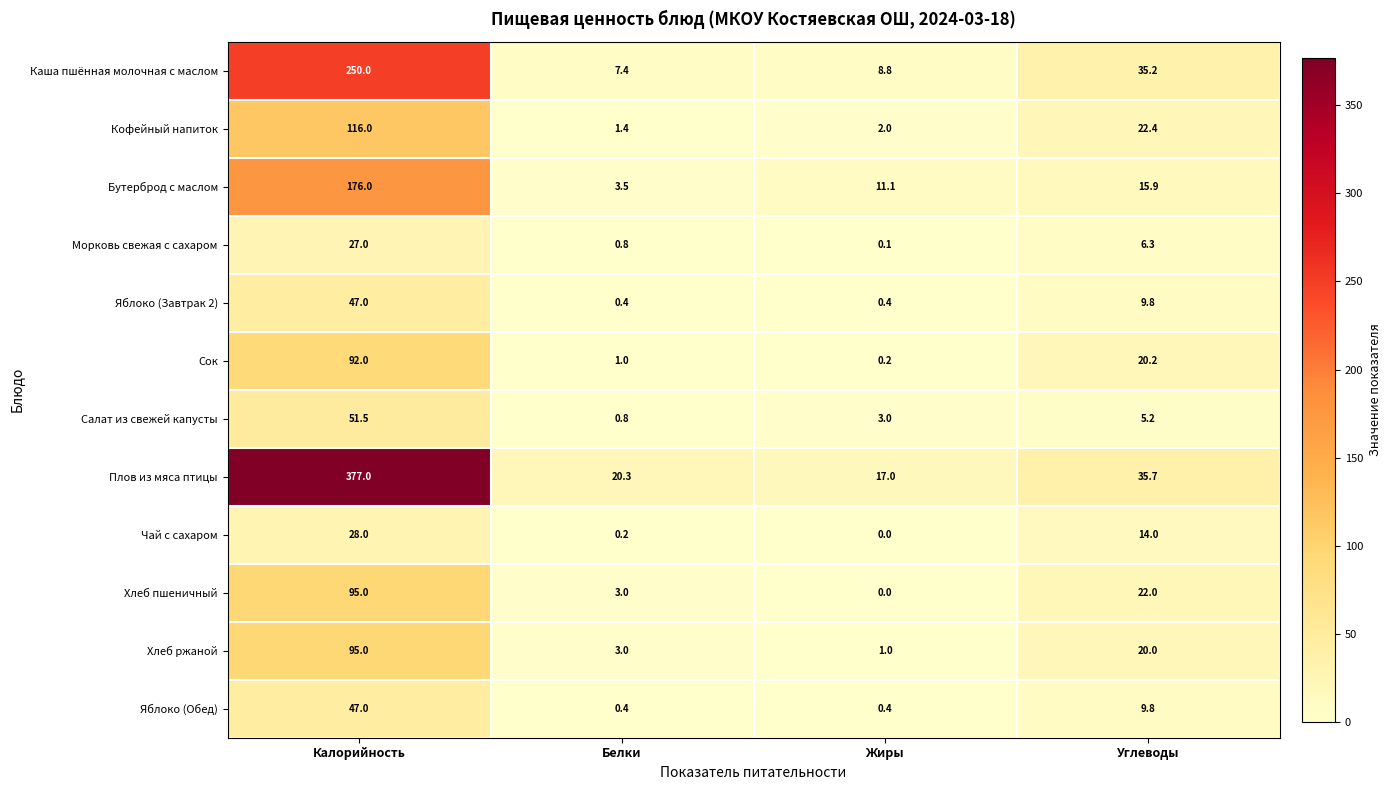

Which series has the widest spread of values?

Плов из мяса птицы